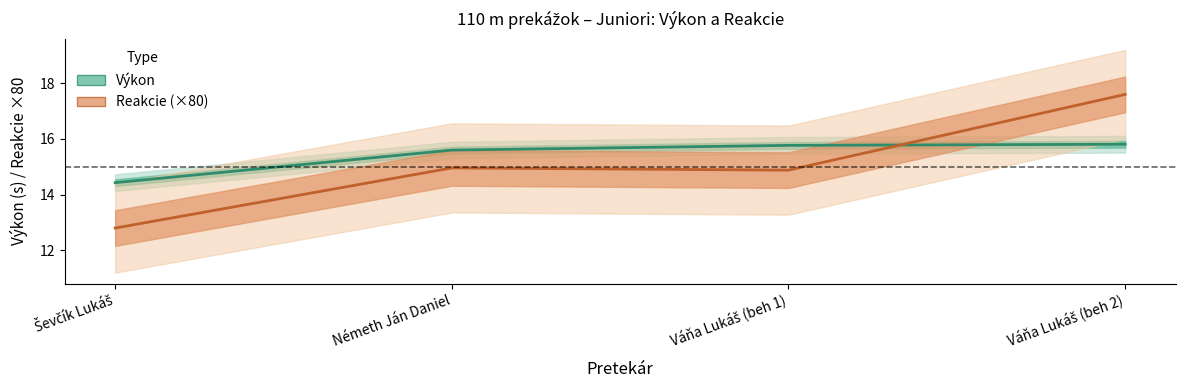

What is the label of the 1st point from the left?

Ševčík Lukáš